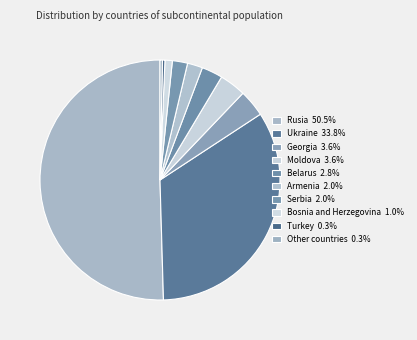

To the nearest percent, what is the average slice percentage?

10%